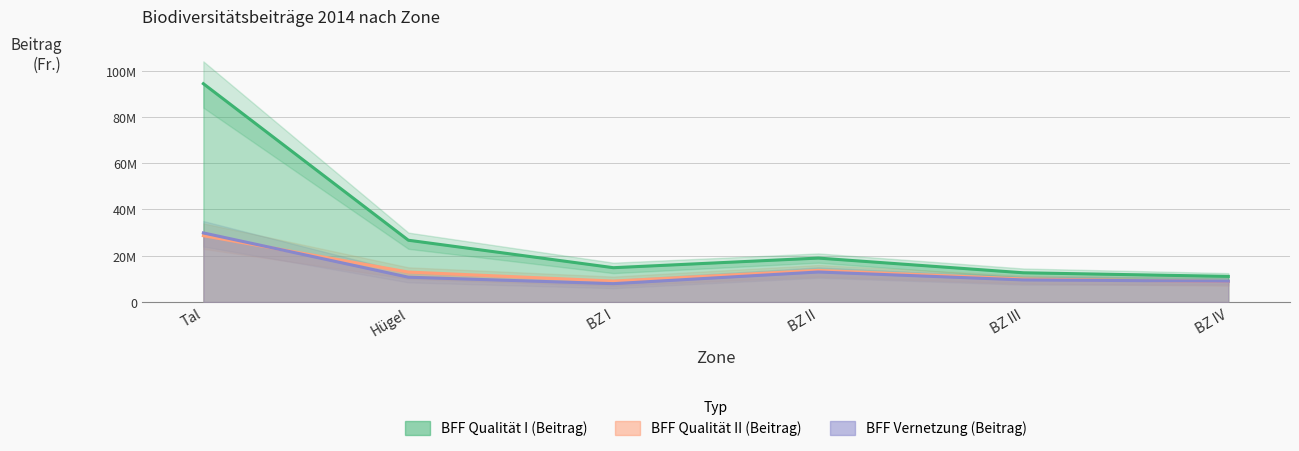

Reading left to right, list all the values displayed in this chart.

BFF Qualität I (Beitrag): 94357160.7	26711858.8	14842373.3	18998646.9	12647606.4	11084629.0
BFF Qualität II (Beitrag): 28659947.4	12960067.4	9058604.5	13679797.1	9970906.0	8863407.0
BFF Vernetzung (Beitrag): 29871321.2	10736781.1	7943670.2	12985527.1	9562847.3	9009105.1